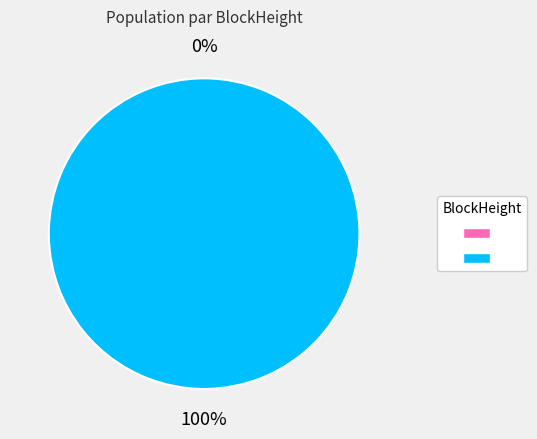

To the nearest percent, what is the difference between the largest and smallest slice percentages?

100%